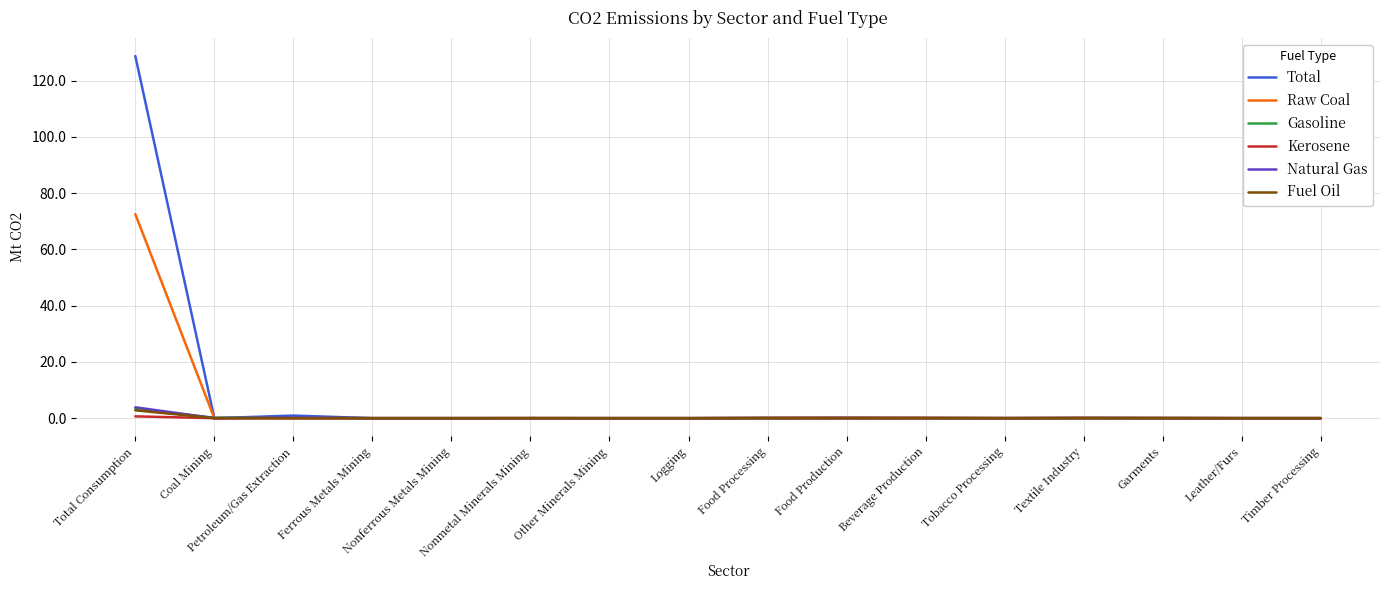

What are all the series names shown in the legend?

Total, Raw Coal, Gasoline, Kerosene, Natural Gas, Fuel Oil